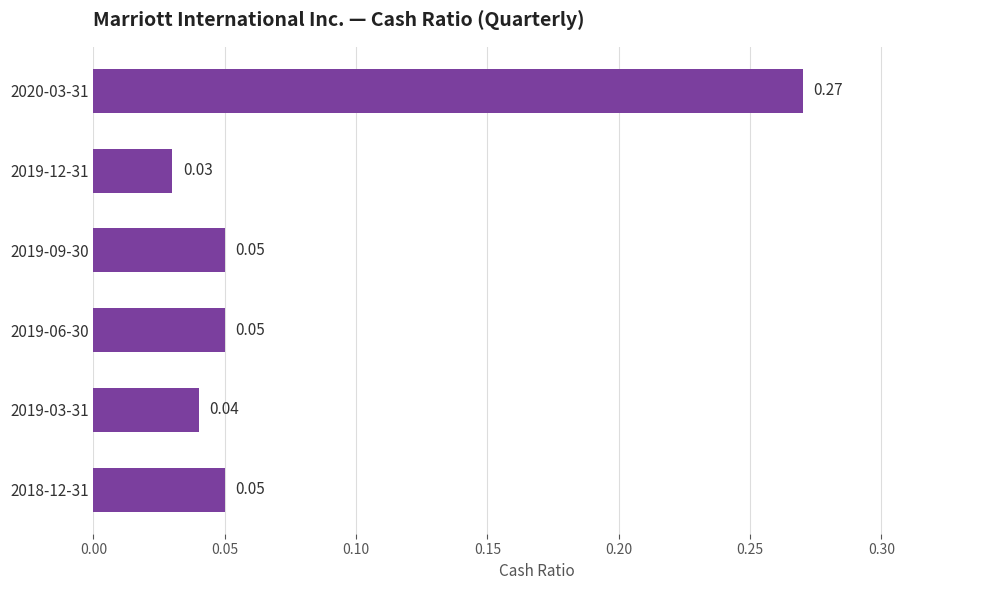

What is the sum of all values?

0.5